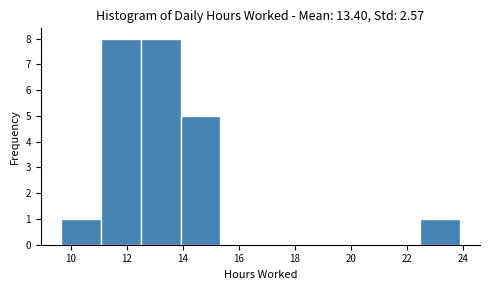

How tall is the bar that spans 11.0 to 12.4 on the x-axis? Neither the bar edges nor the heights are printed on the chart, so give them approximately, as read against the axes.

8